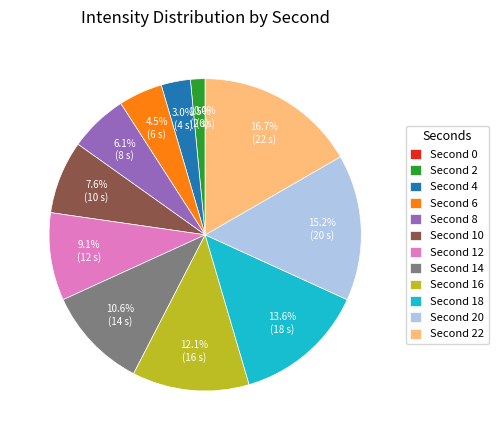

Is it true that 20 is 15% of the pie?

True